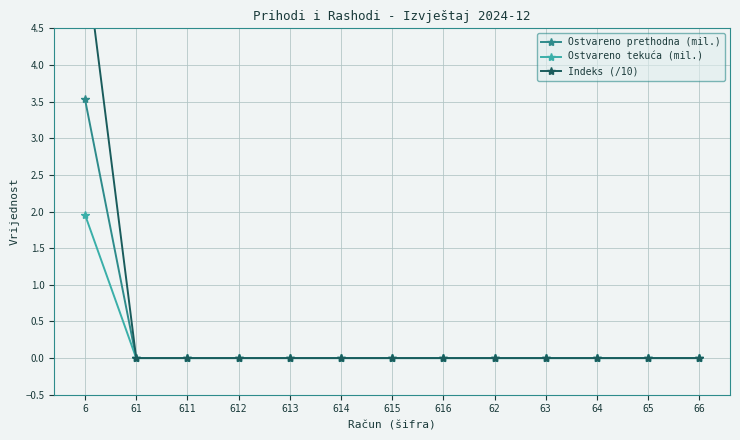

What is the label of the 6th point from the right?

616